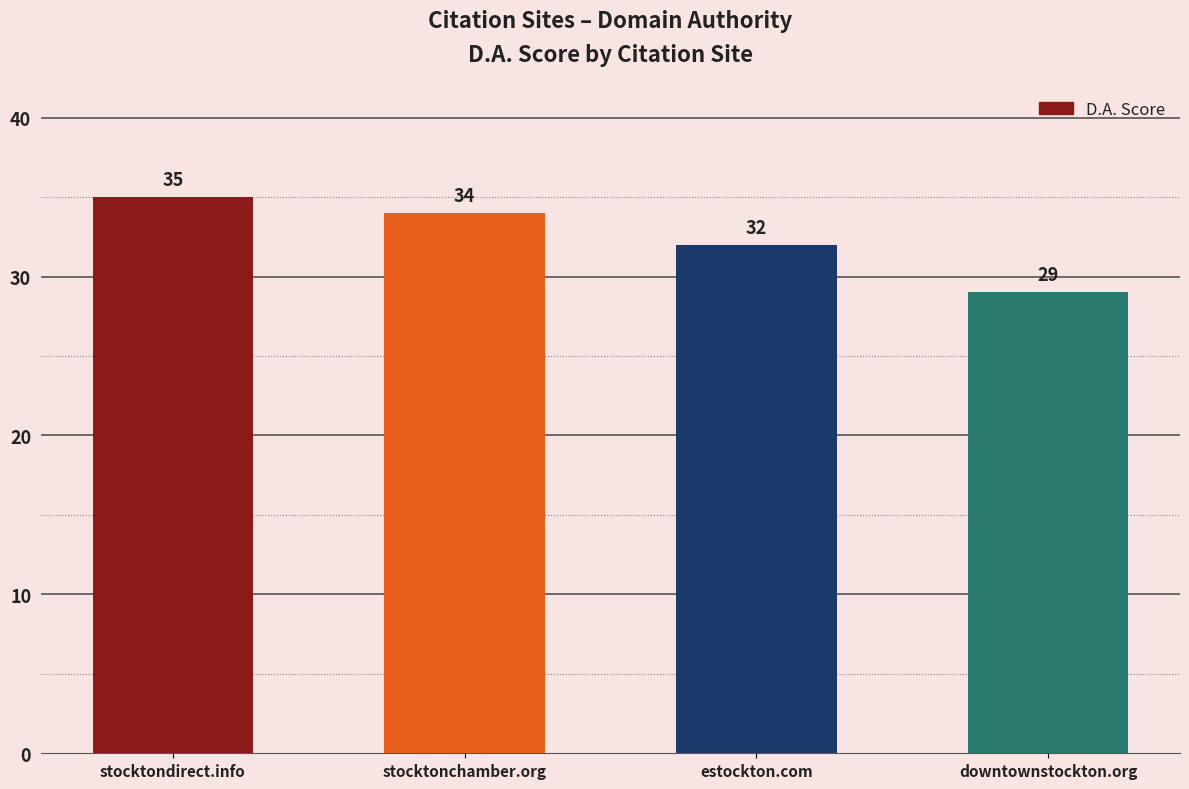

What is the sum of all values?

130